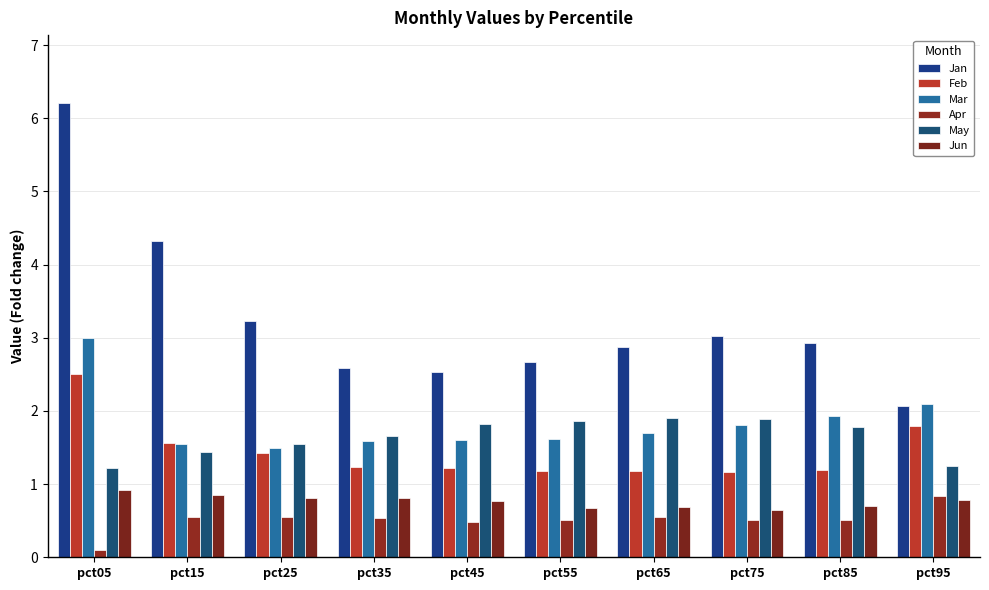

What is the spread (max minus min) of values at pct95?

1.3